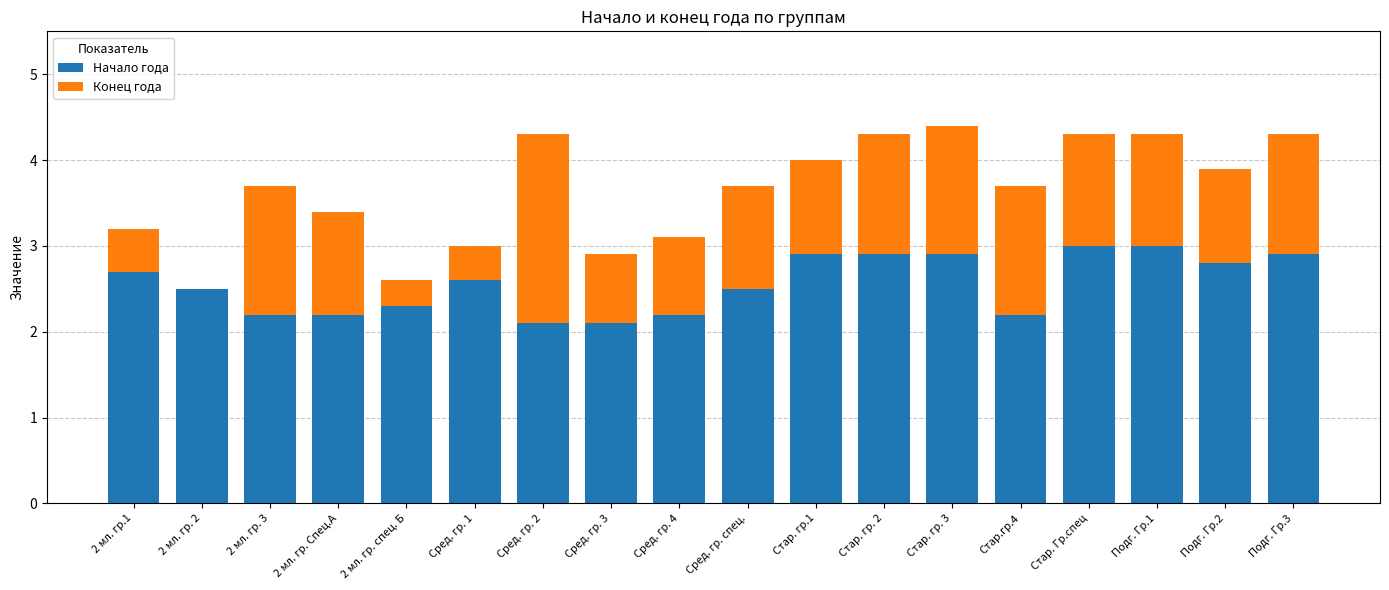

True or false: Начало года has a value of 4.5 at Сред. гр. спец..

False